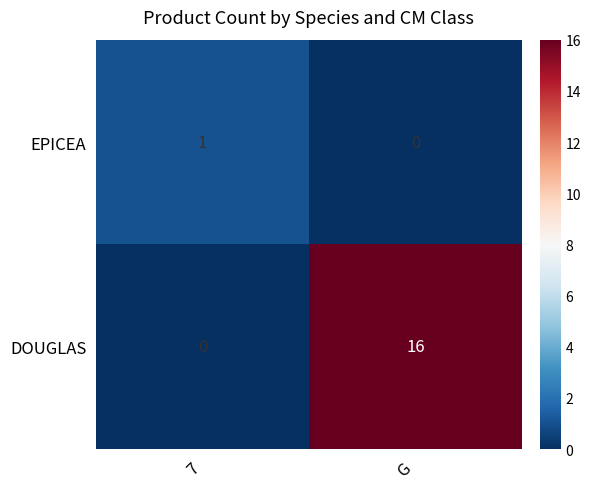

Which series has the largest range (max minus min)?

DOUGLAS